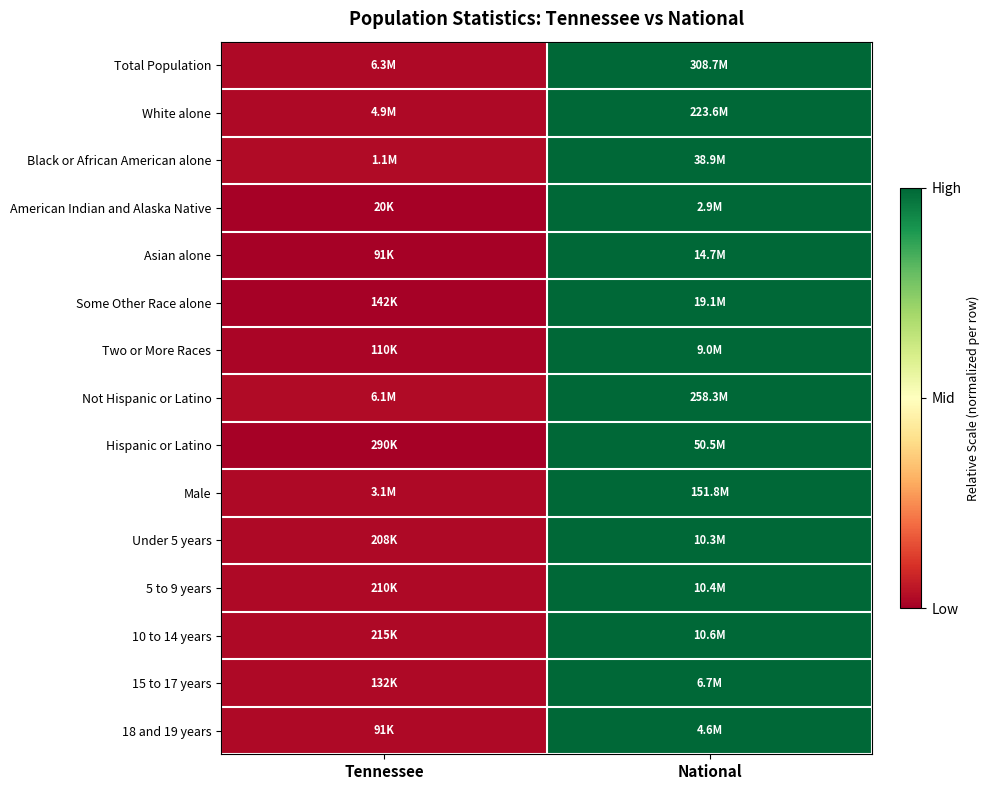

Reading left to right, extract all data points from this chart.

Total Population: Tennessee=0.0	National=1.0
White alone: Tennessee=0.0	National=1.0
Black or African American alone: Tennessee=0.0	National=1.0
American Indian and Alaska Native: Tennessee=0.0	National=1.0
Asian alone: Tennessee=0.0	National=1.0
Some Other Race alone: Tennessee=0.0	National=1.0
Two or More Races: Tennessee=0.0	National=1.0
Not Hispanic or Latino: Tennessee=0.0	National=1.0
Hispanic or Latino: Tennessee=0.0	National=1.0
Male: Tennessee=0.0	National=1.0
Under 5 years: Tennessee=0.0	National=1.0
5 to 9 years: Tennessee=0.0	National=1.0
10 to 14 years: Tennessee=0.0	National=1.0
15 to 17 years: Tennessee=0.0	National=1.0
18 and 19 years: Tennessee=0.0	National=1.0